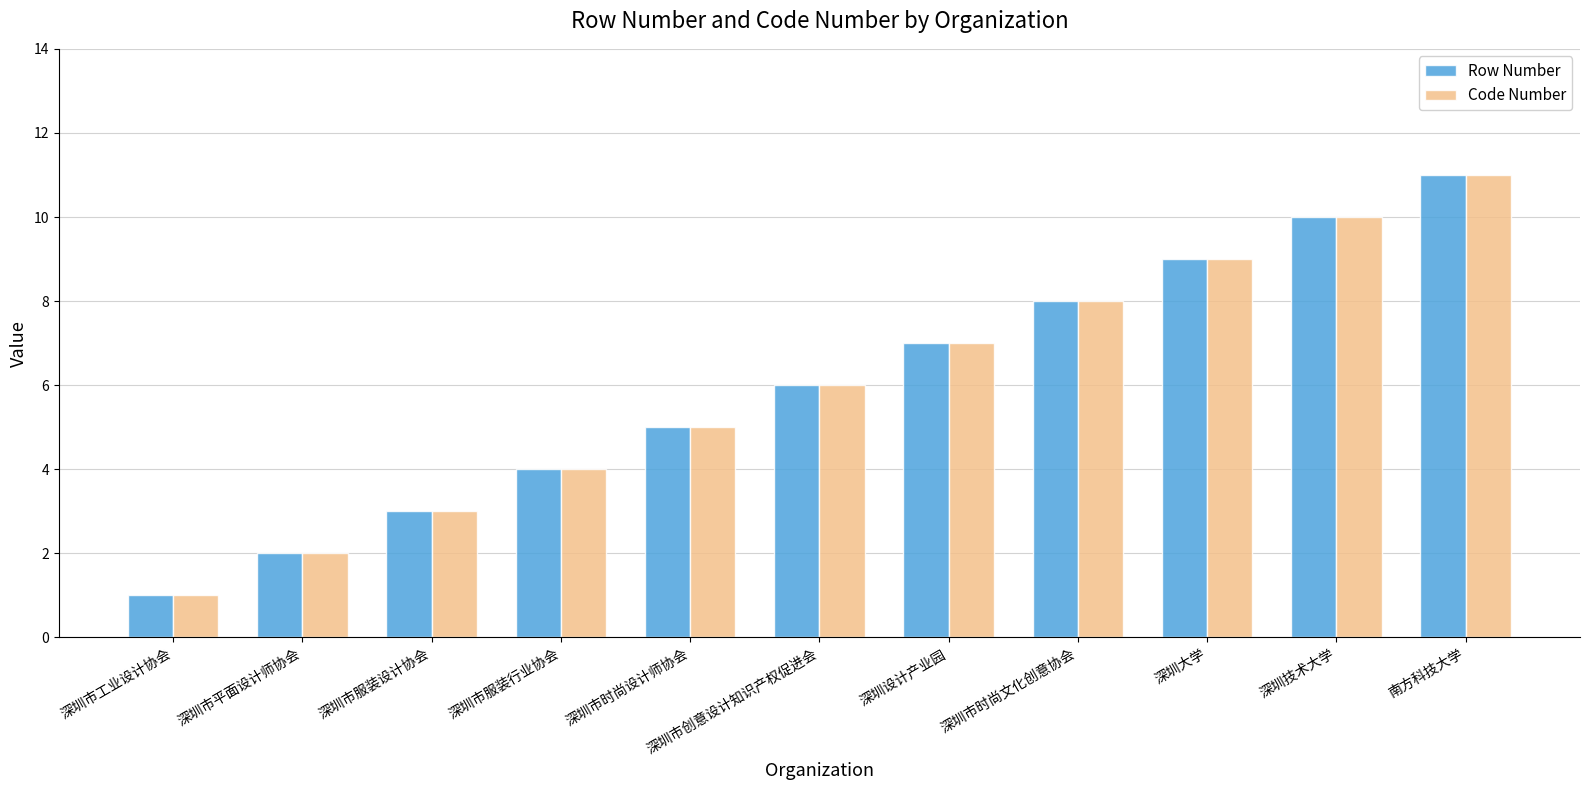

List the labels in order of Row Number value, smallest first.

深圳市工业设计协会, 深圳市平面设计师协会, 深圳市服装设计协会, 深圳市服装行业协会, 深圳市时尚设计师协会, 深圳市创意设计知识产权促进会, 深圳设计产业园, 深圳市时尚文化创意协会, 深圳大学, 深圳技术大学, 南方科技大学